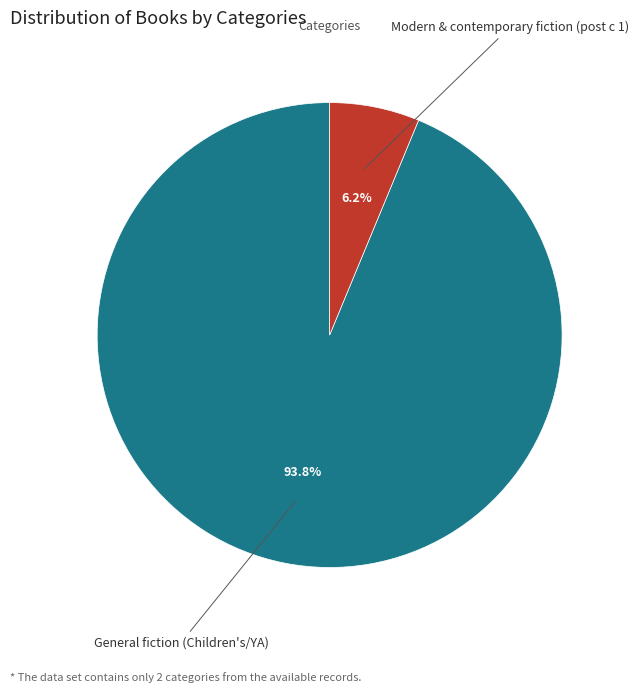

Combined, do General fiction (Children's/YA) and Modern & contemporary fiction (post c 1) account for over 50%?

Yes